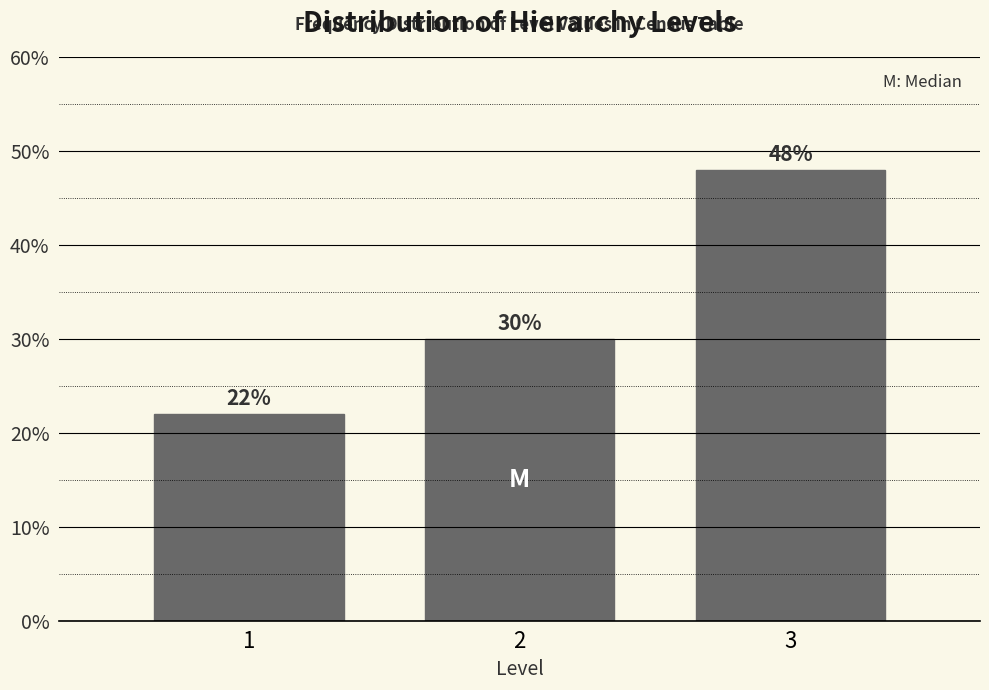

Reading left to right, what are all the values shown in this chart?

1=22	2=30	3=48